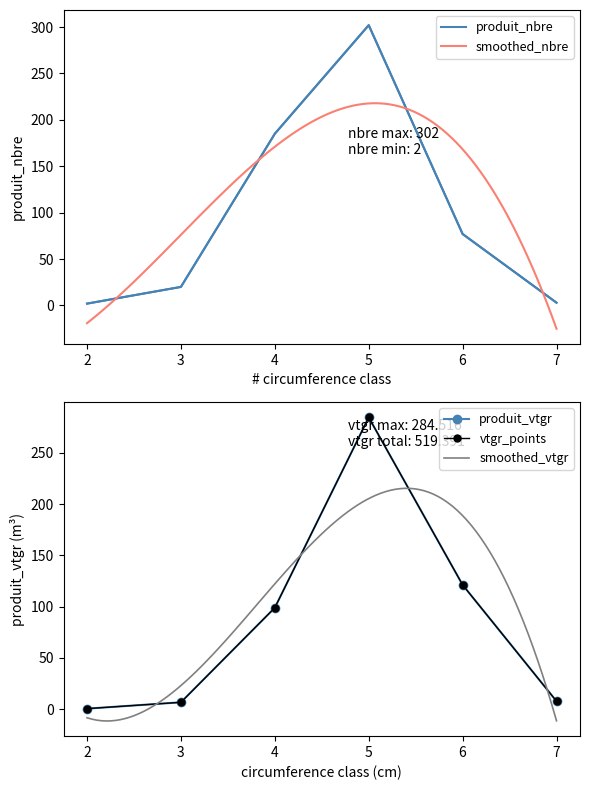

True or false: produit_vtgr and produit_nbre intersect in this chart.

True